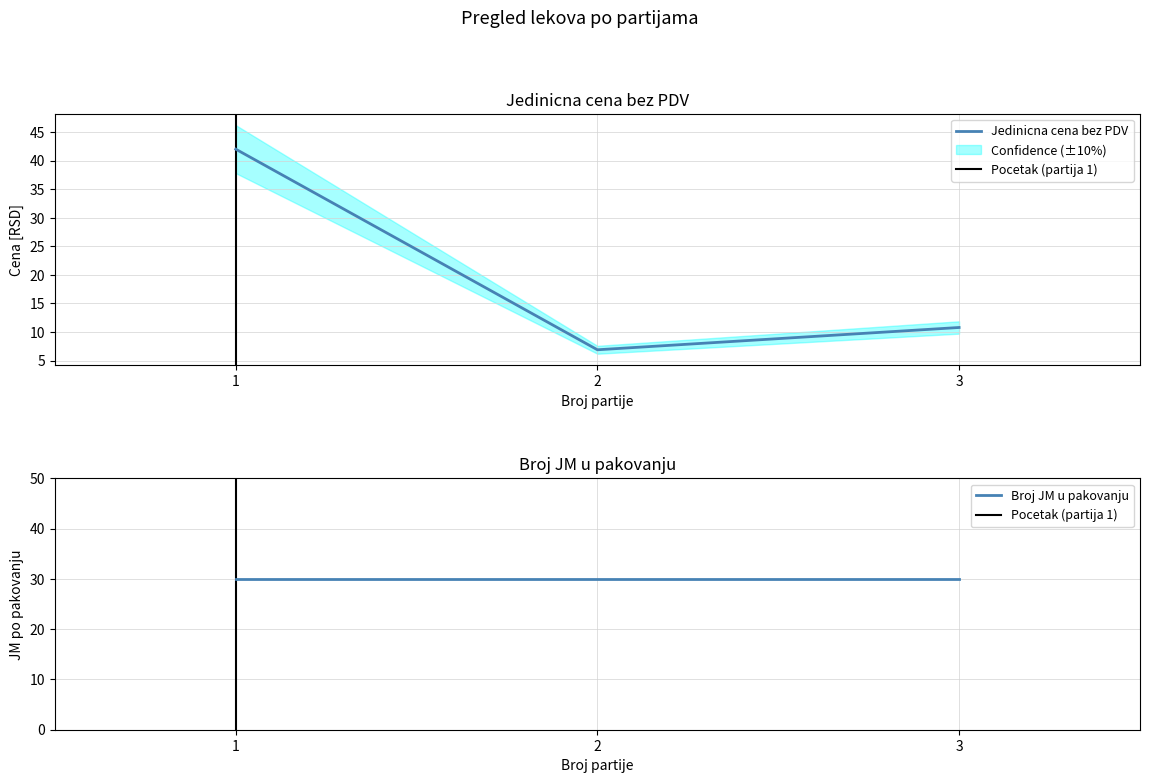

Which label corresponds to the largest value in the chart?

1